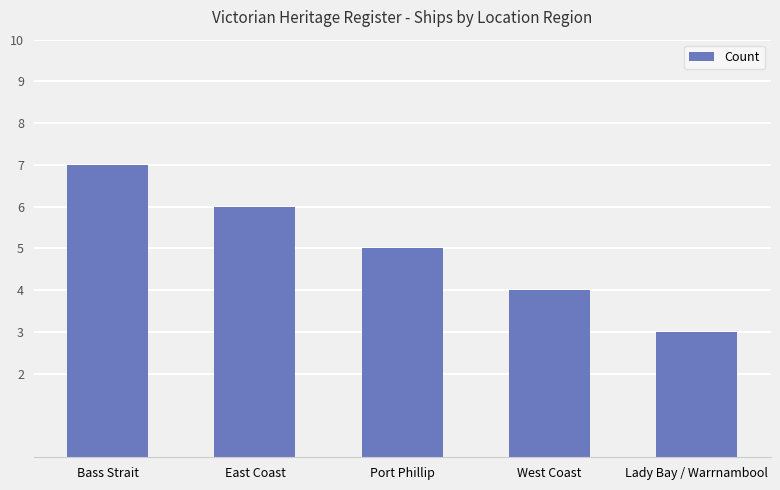

What is the smallest value displayed?

3